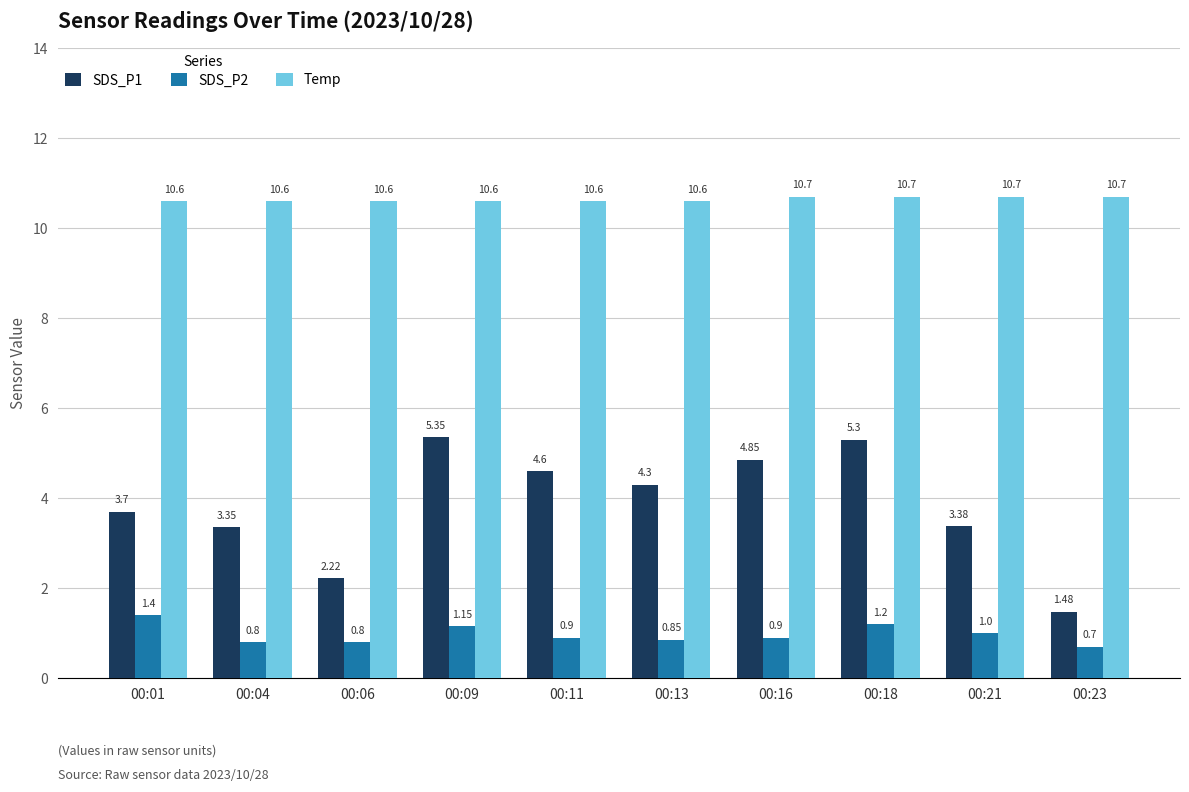

What is the spread (max minus min) of values at 00:18?

9.5